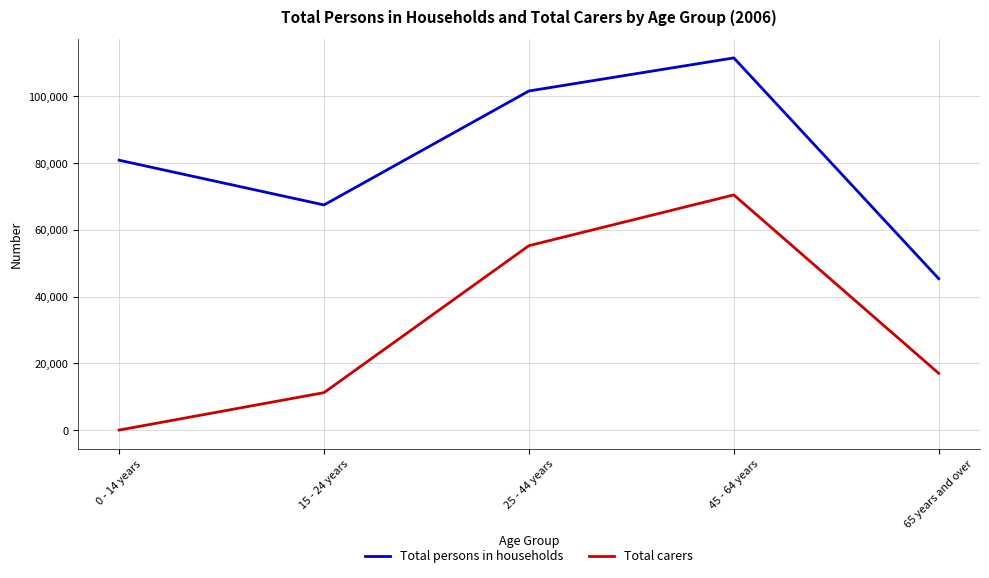

What is the approximate value of Total persons in households at 65 years and over?

45366